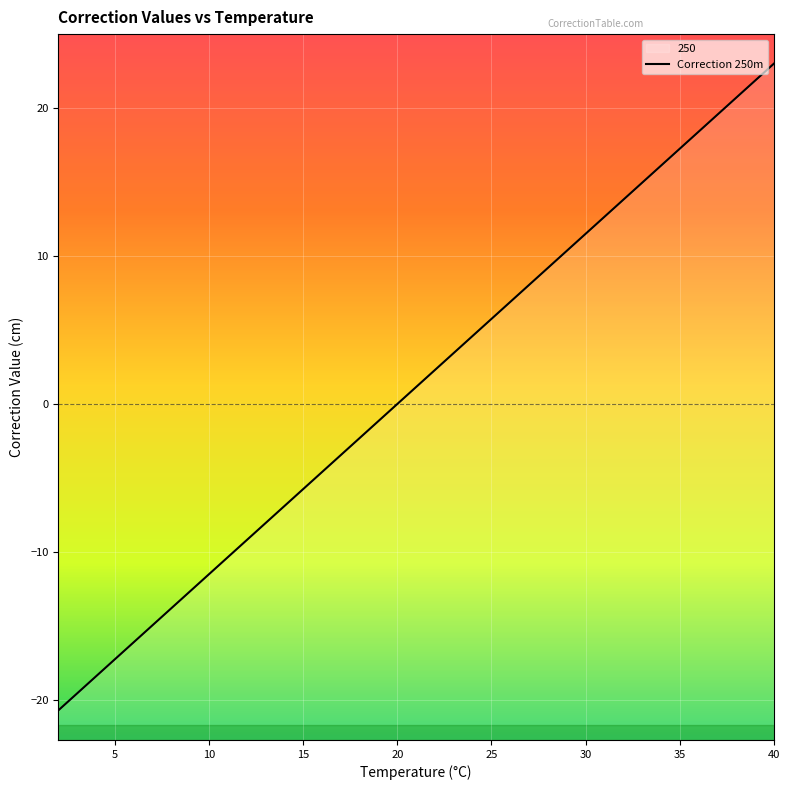

At which label does the data first exceed 1?

40